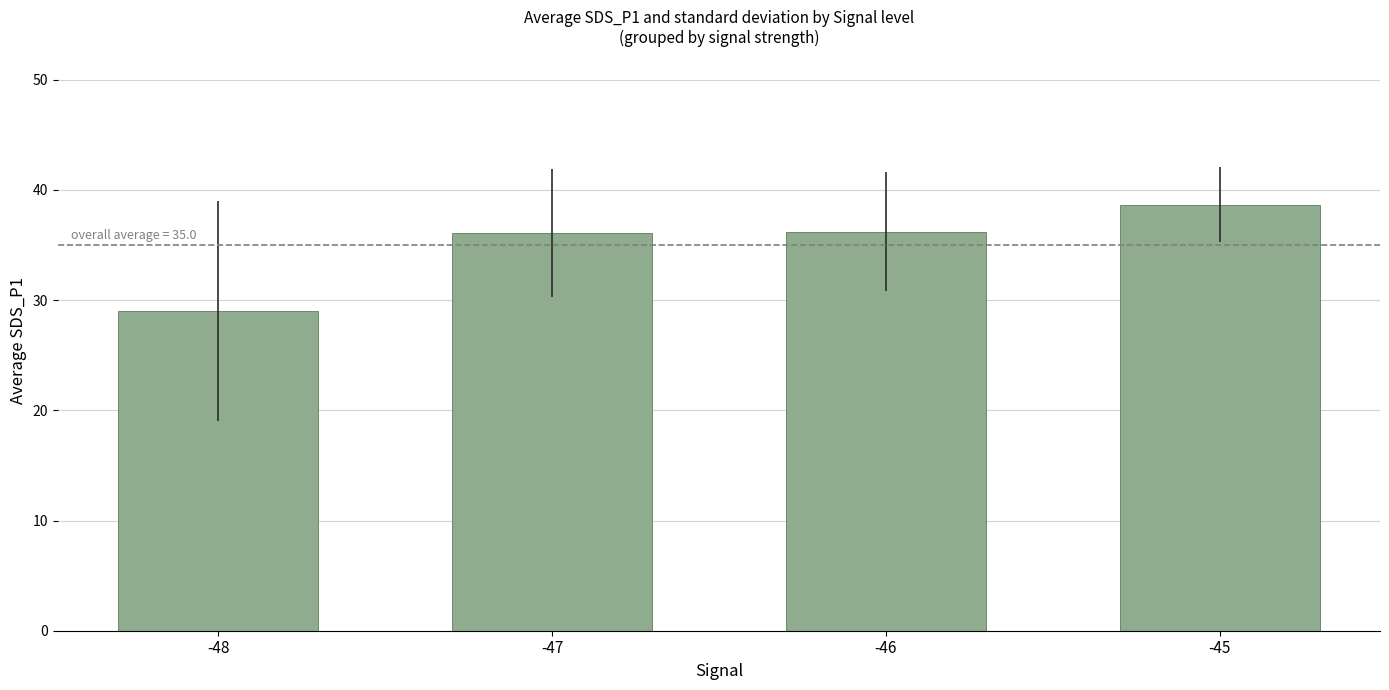

What is the change in value from -46 to -45?

+2.4